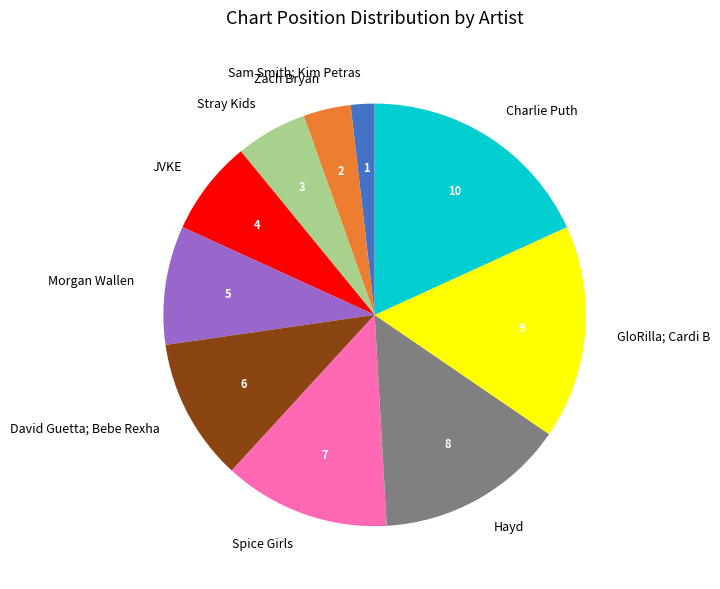

Does Hayd account for over 50% of the chart?

No